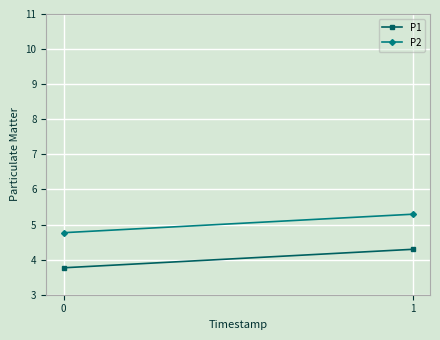

Reading left to right, what are all the values shown in this chart?

P1: 0=3.8	1=4.3
P2: 0=4.8	1=5.3